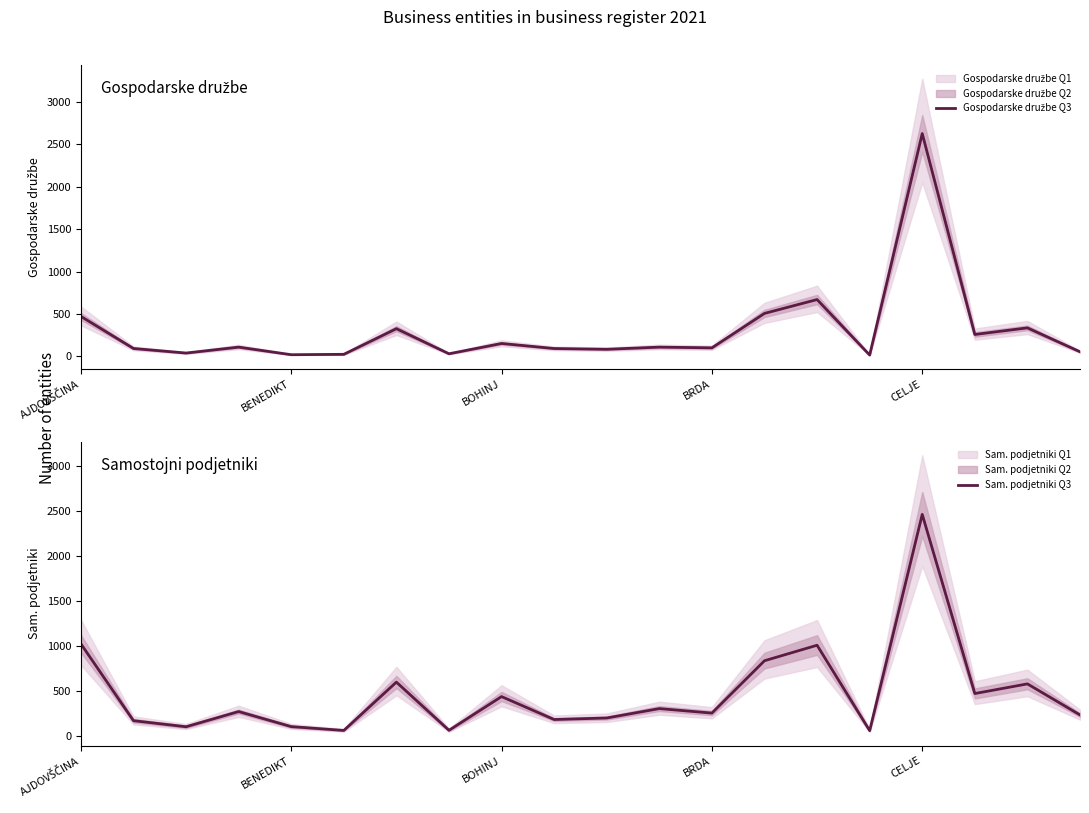

Is the value of Sam. podjetniki Q3 at 11 greater than the value of Gospodarske družbe Q3 at 15?

Yes